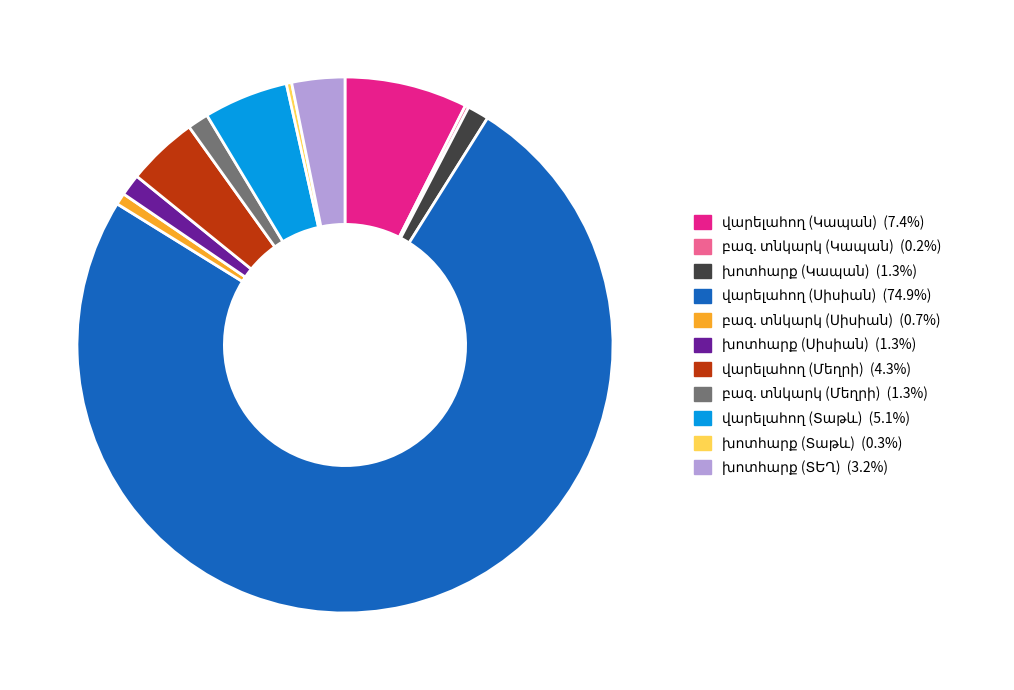

Is there a majority slice in this chart?

Yes